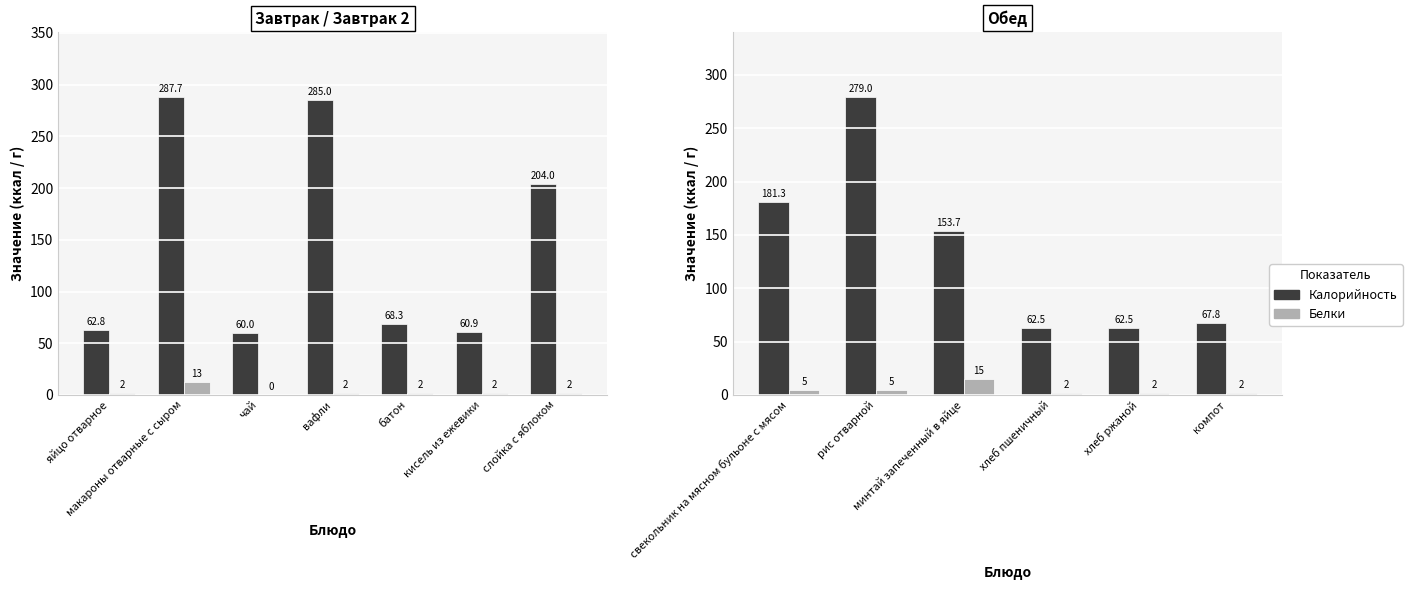

Is the value of Белки at рис отварной greater than the value of Калорийность at хлеб пшеничный?

No